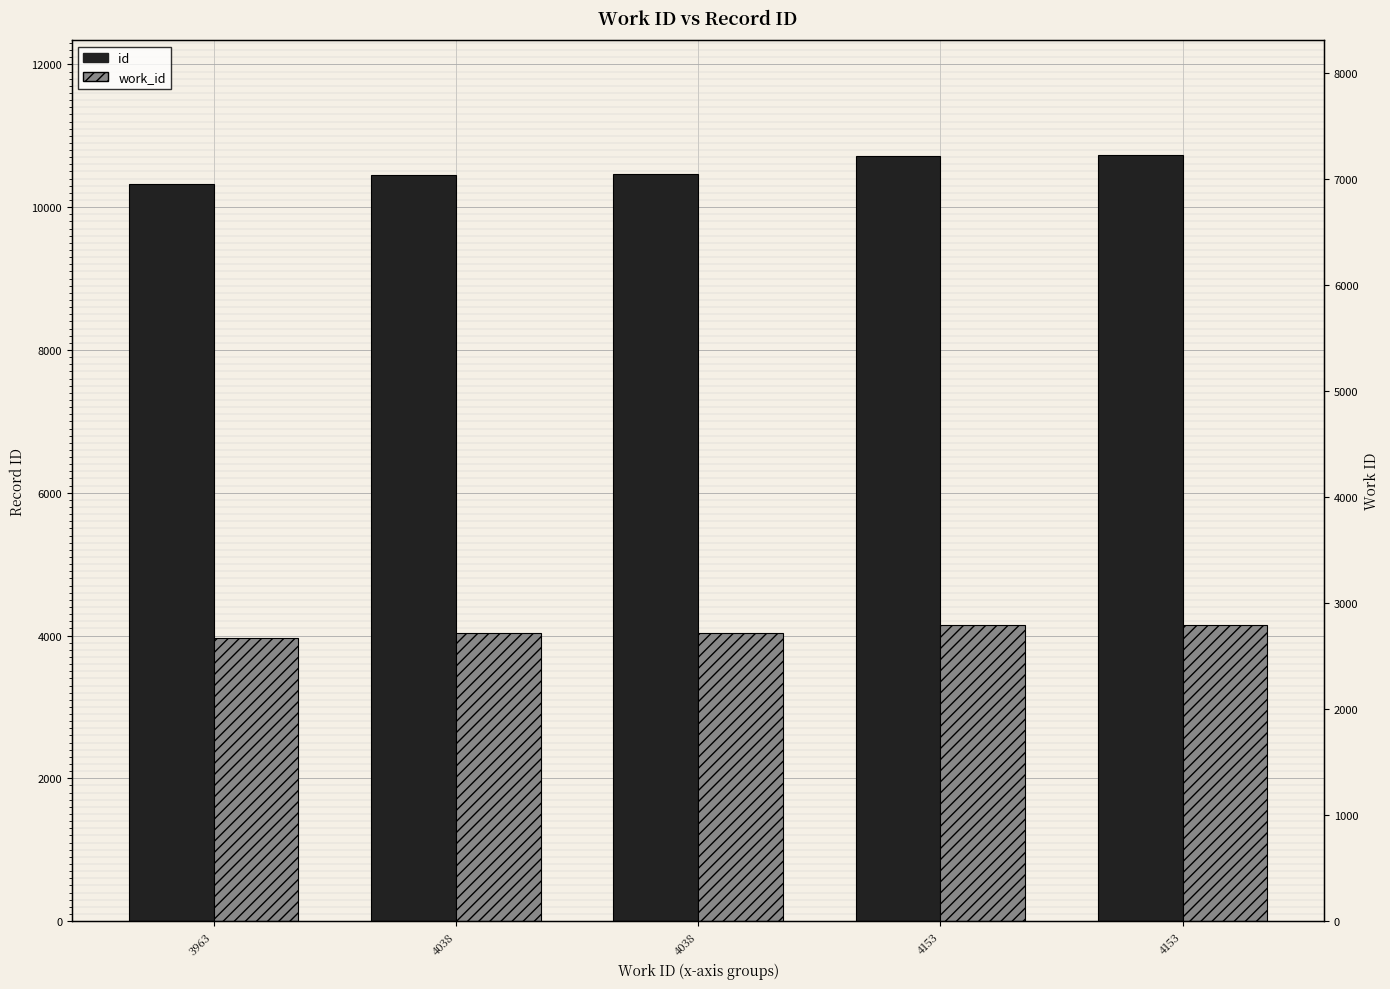

True or false: work_id has a value of 853 at 4038.

False